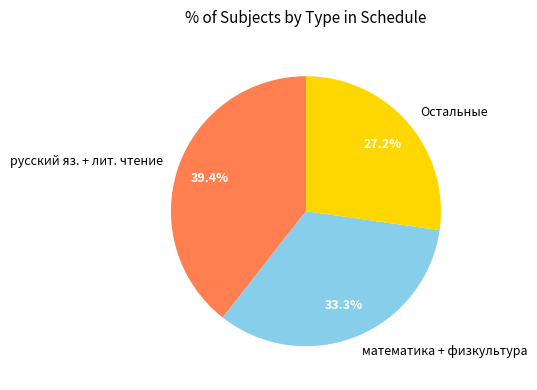

What is the ratio of the value at Остальные to the value at русский яз. + лит. чтение?

0.7